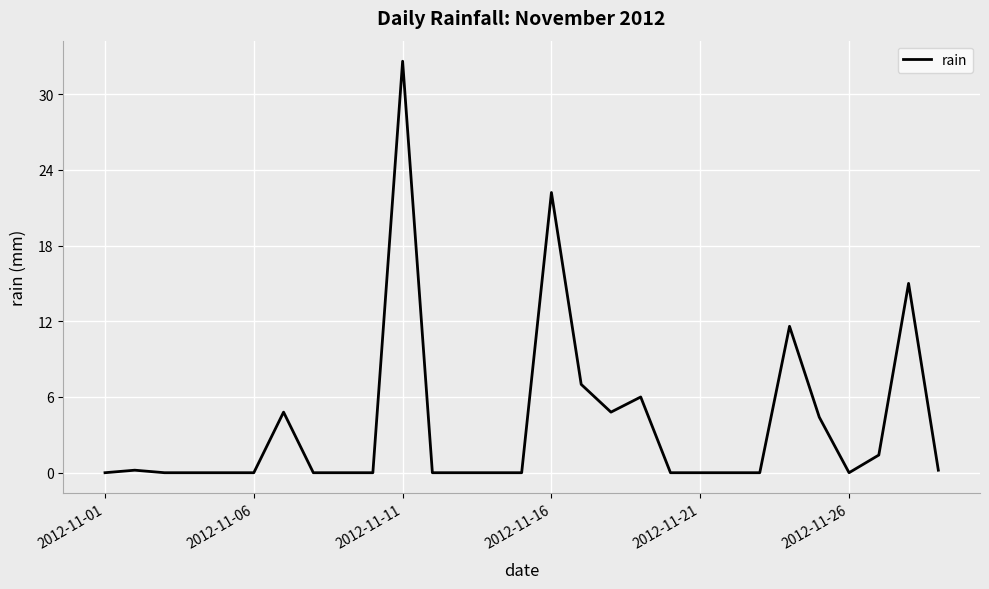

What is the difference between the maximum and minimum values?

32.6